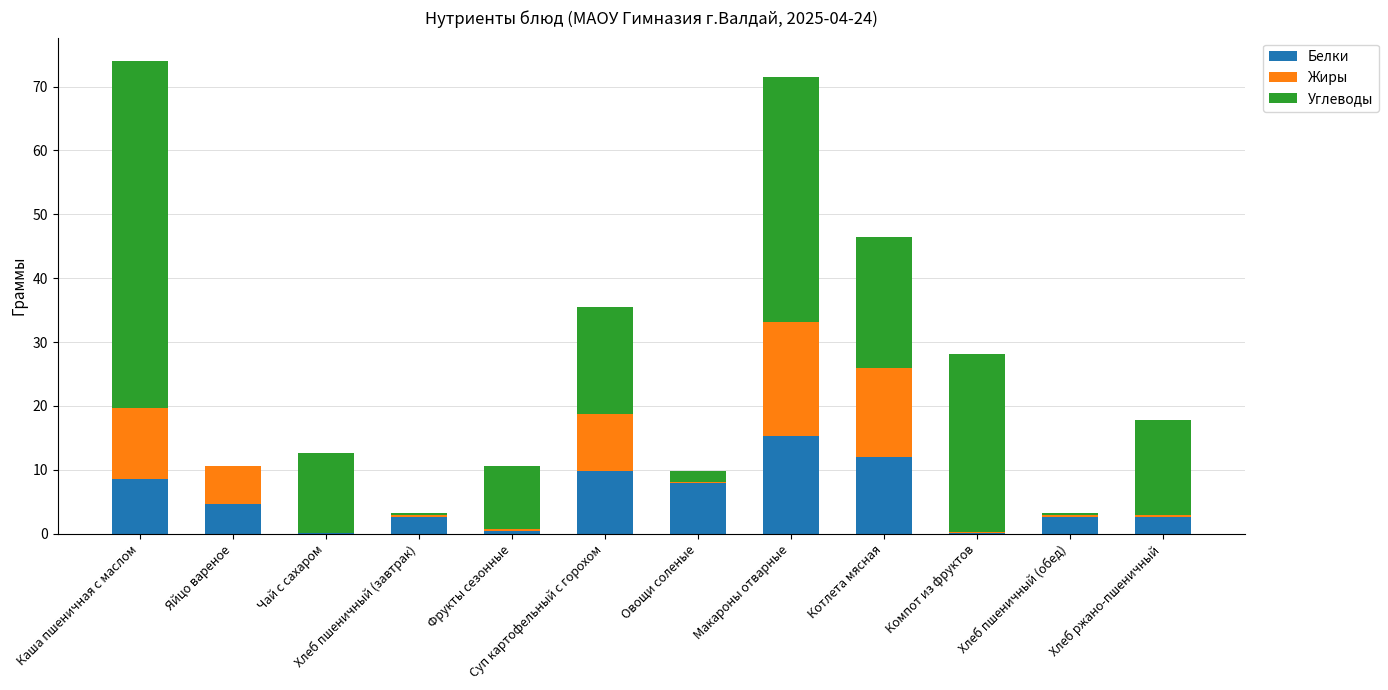

What is the highest value of the Белки series?

15.2